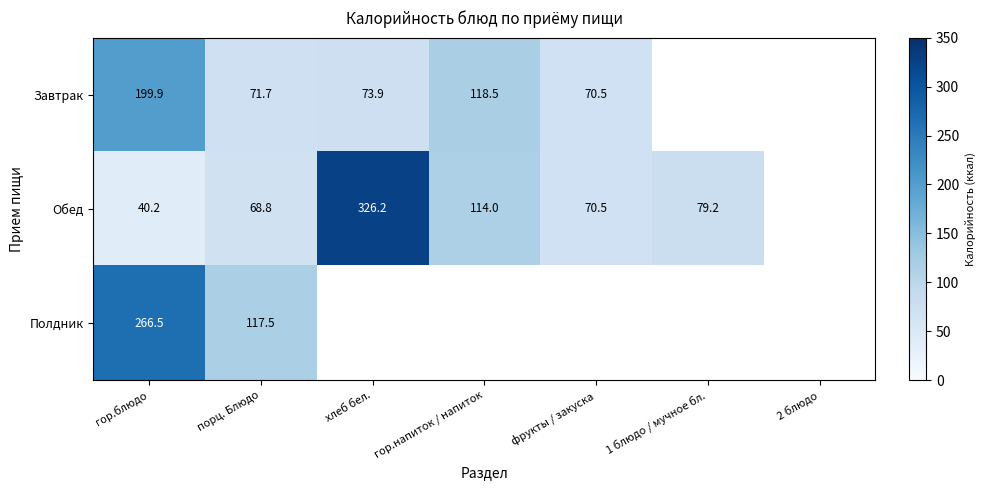

Which label corresponds to the smallest value in the chart?

гор.блюдо